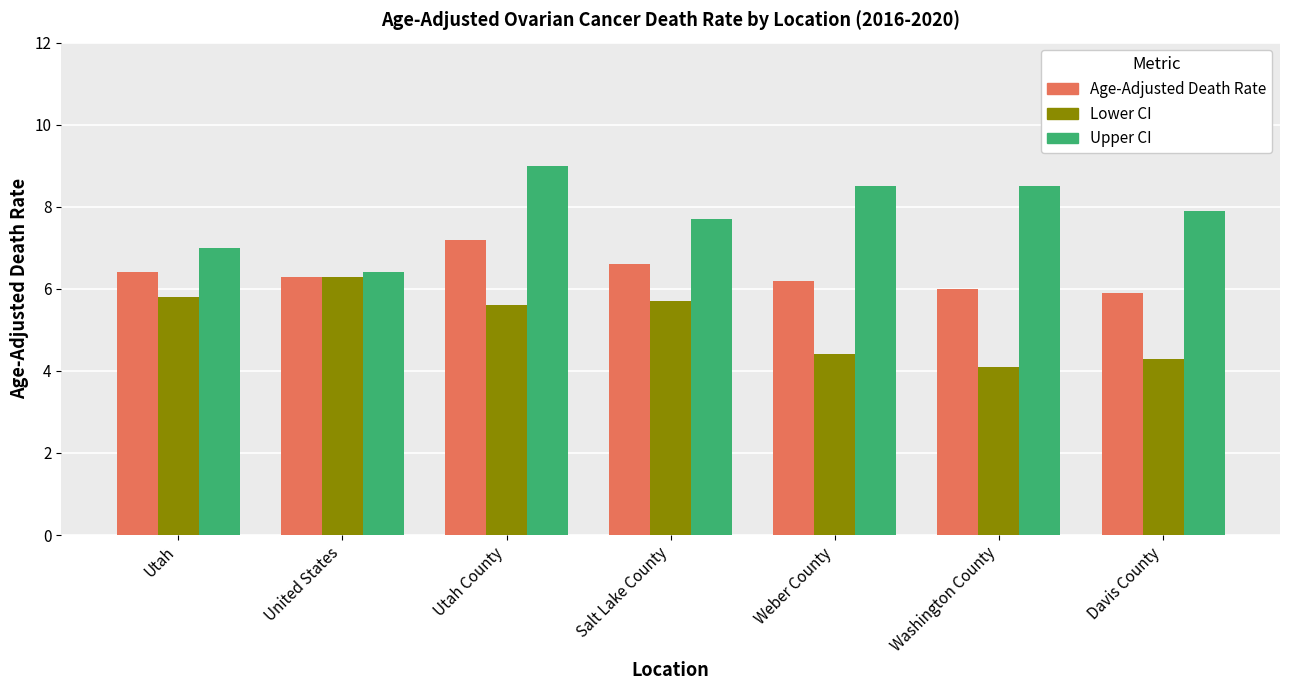

What are all the series names shown in the legend?

Age-Adjusted Death Rate, Lower CI, Upper CI